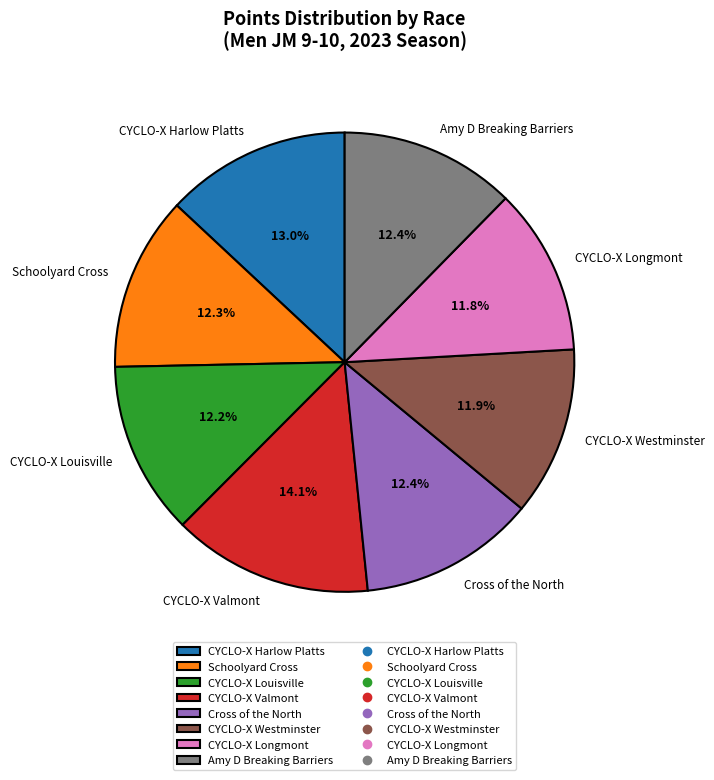

To the nearest percent, what is the combined percentage of CYCLO-X Valmont and CYCLO-X Harlow Platts?

27%